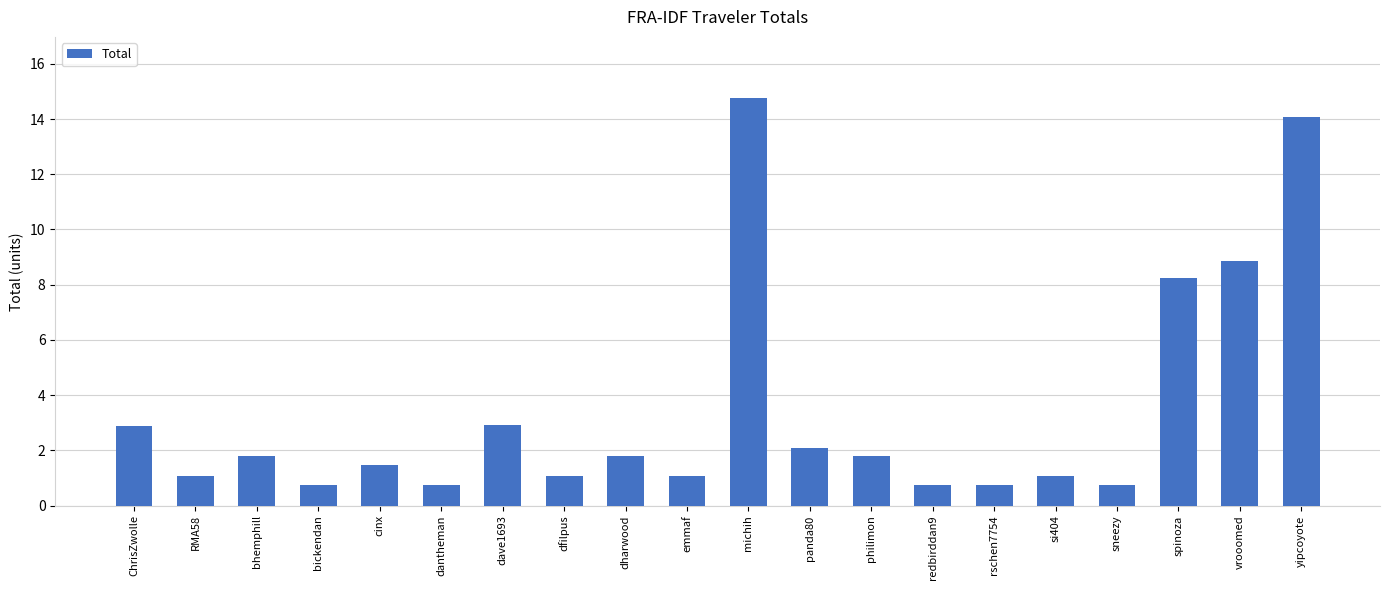

Where is the data nearest to the value 7?

spinoza